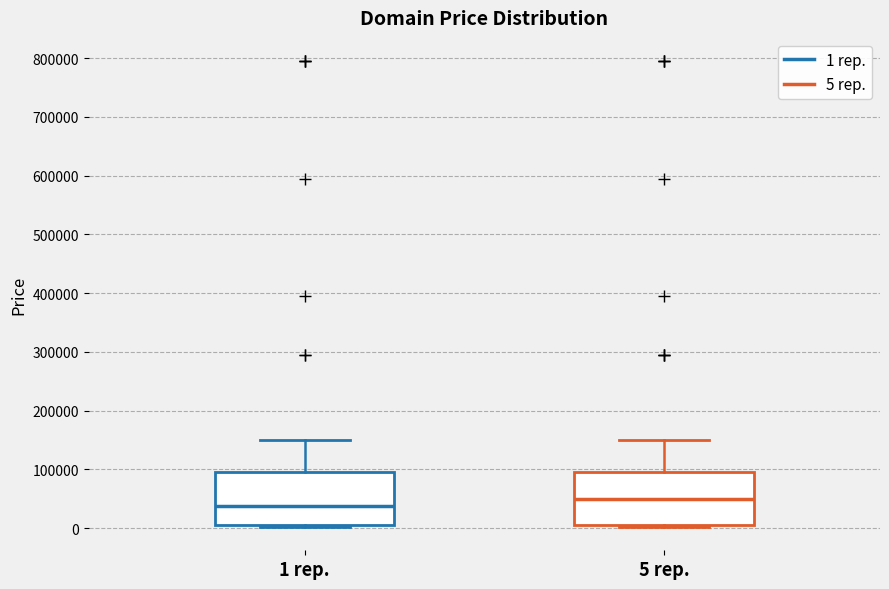

Reading left to right, transcribe this box plot: for each box, give where its median line is, the range the box spans, and where its two whiskers end, as read against the y-axis. The values are not printed on the chart, so give them approximately, as read against the axis.

1 rep.: median 40000, box 0 to 90000, whiskers 0 to 150000
5 rep.: median 50000, box 0 to 90000, whiskers 0 to 150000